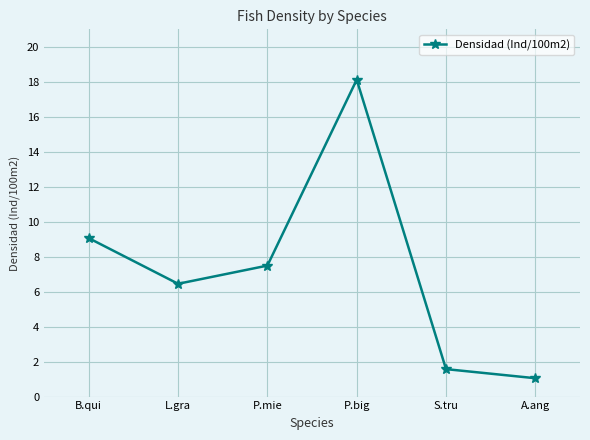

True or false: the data shows 1.1 at A.ang.

True